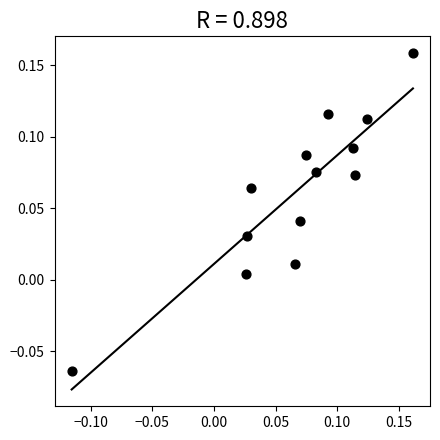

What is the range of X values (max minus min)?

0.3